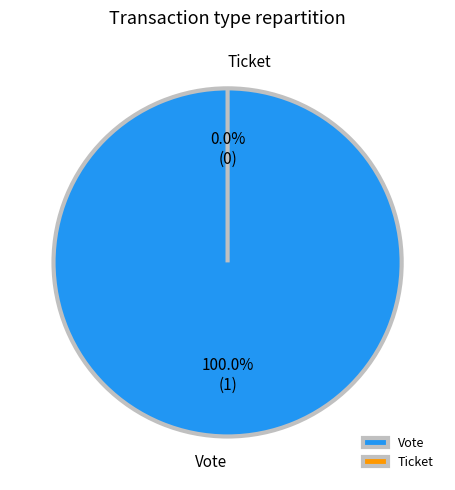

Rank the categories by value from highest to lowest.

Vote, Ticket